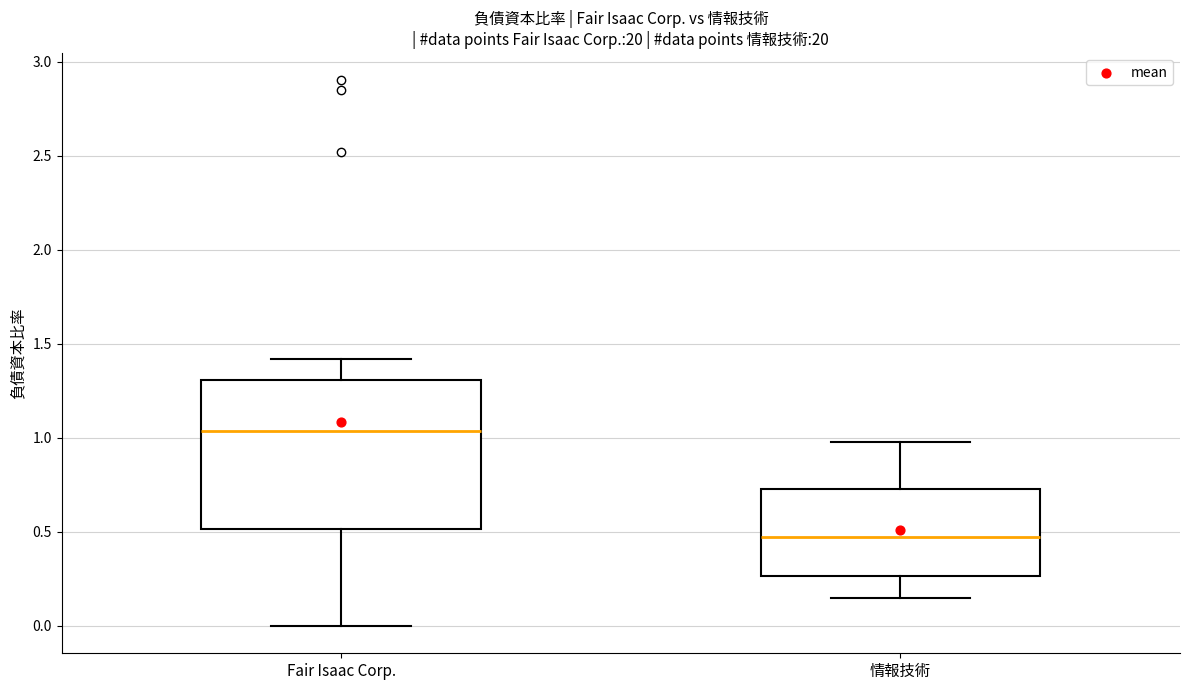

Which box has the lowest median line?

情報技術